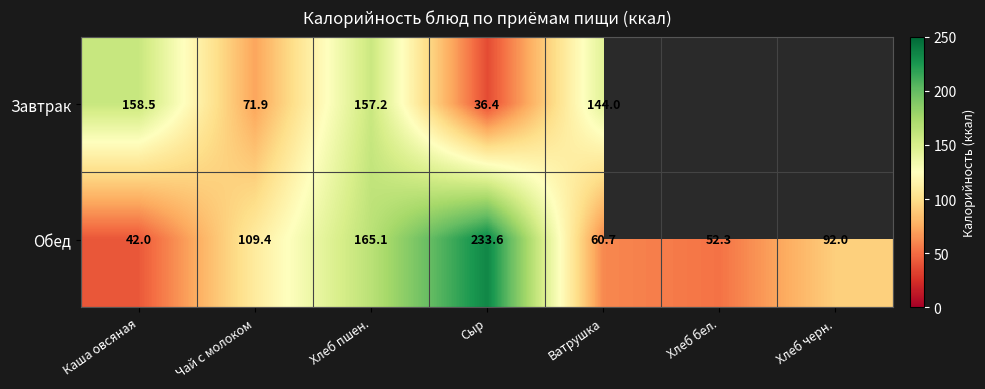

The Завтрак series shows 71.9 at Чай с молоком. True or false?

True